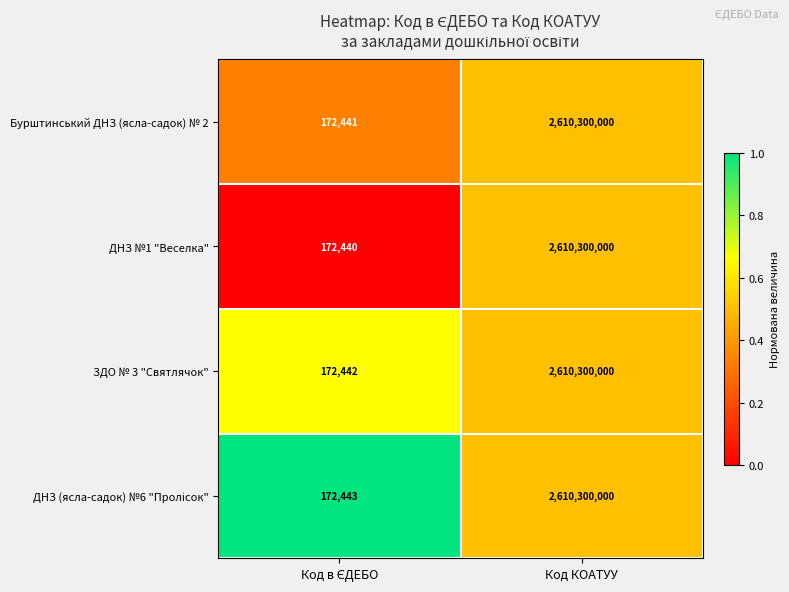

What is the average value of the ЗДО № 3 "Святлячок" series?

1305236221